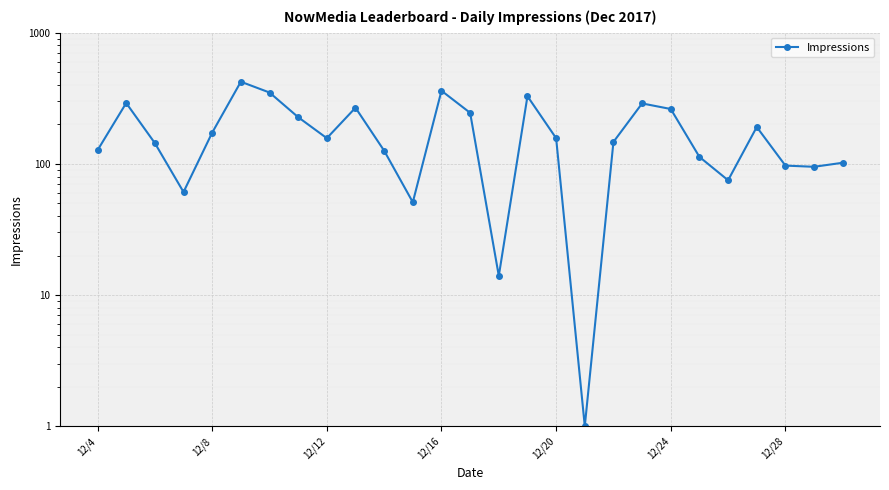

How many data points are above 157?

12